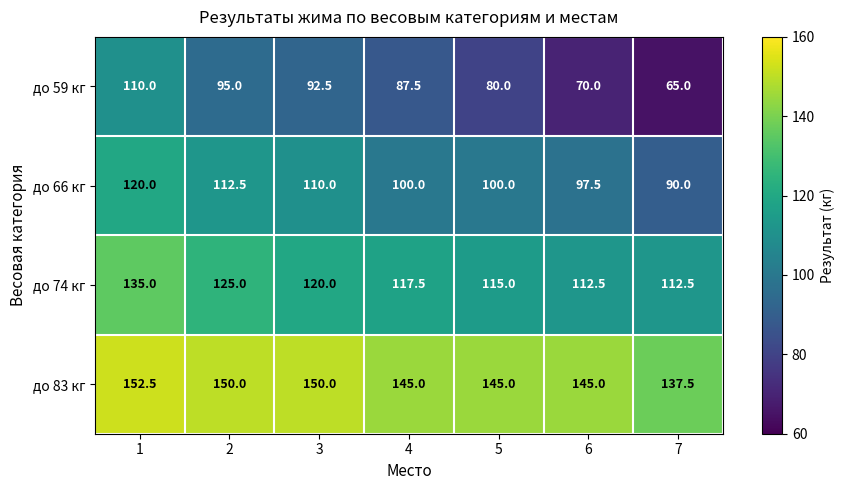

Rank the series by their average value, from highest to lowest.

до 83 кг, до 74 кг, до 66 кг, до 59 кг